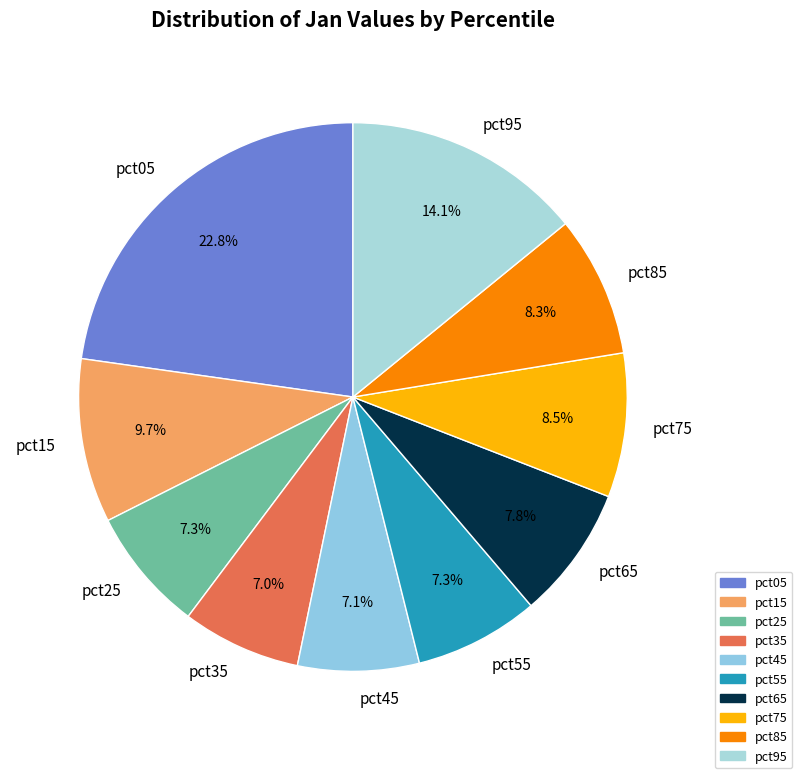

What percentage is the pct25 slice, to the nearest percent?

7%